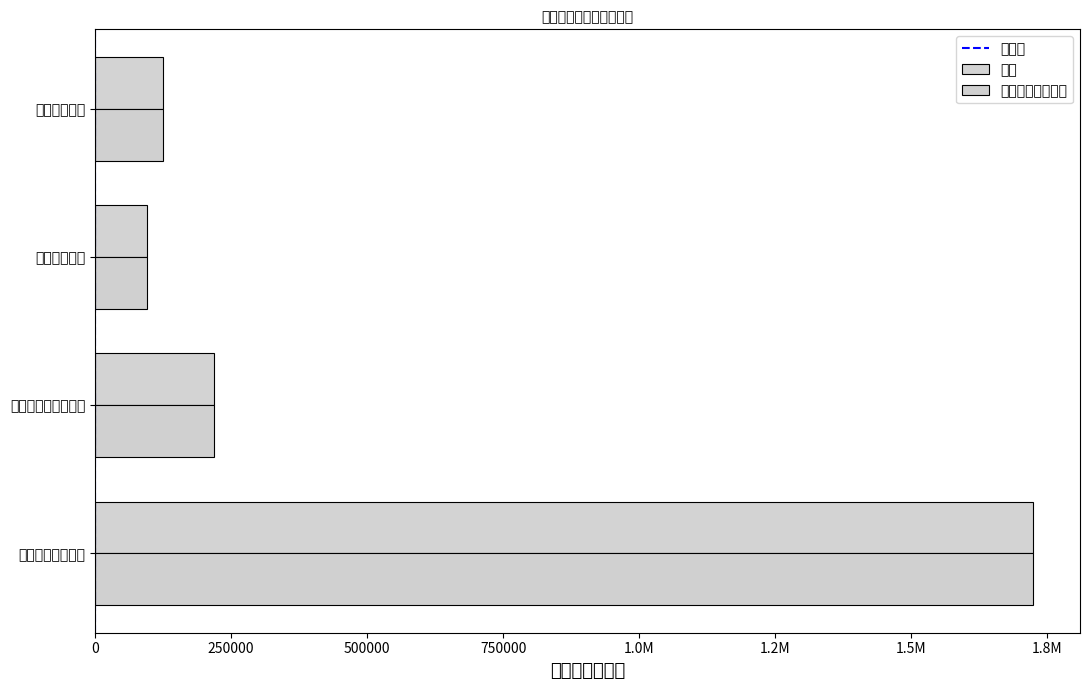

At 一般公共服务支出, list the series in order from largest to smallest.

合计, 当年财政拨款安排